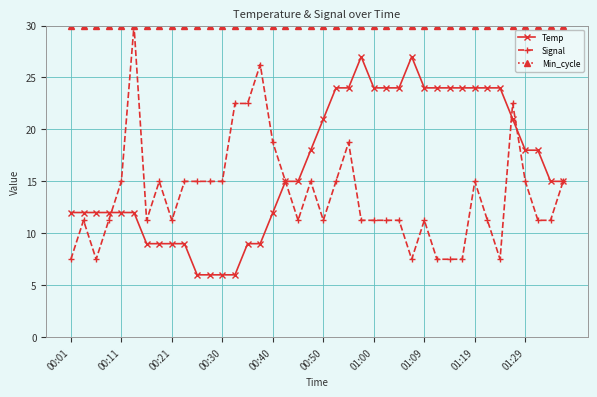

True or false: Temp and Min_cycle cross at least once.

False